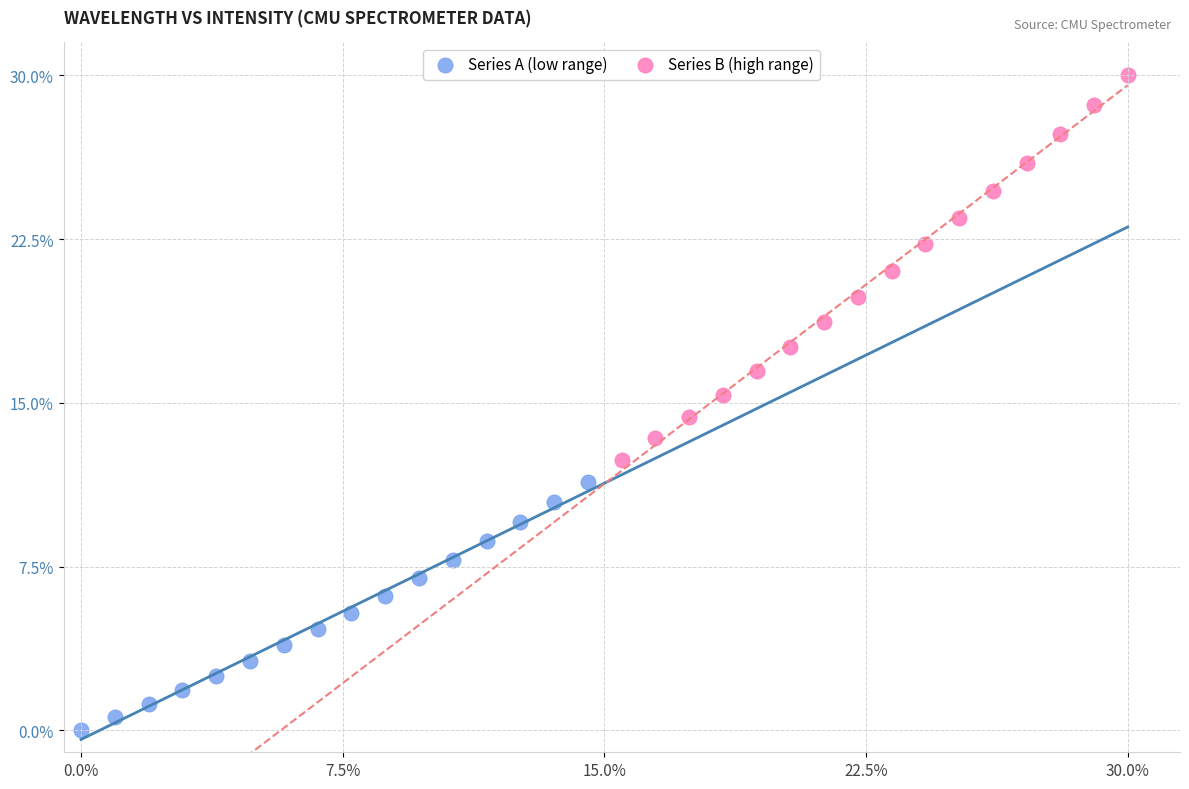

Which series contains the highest Y value?

Series B (high range)